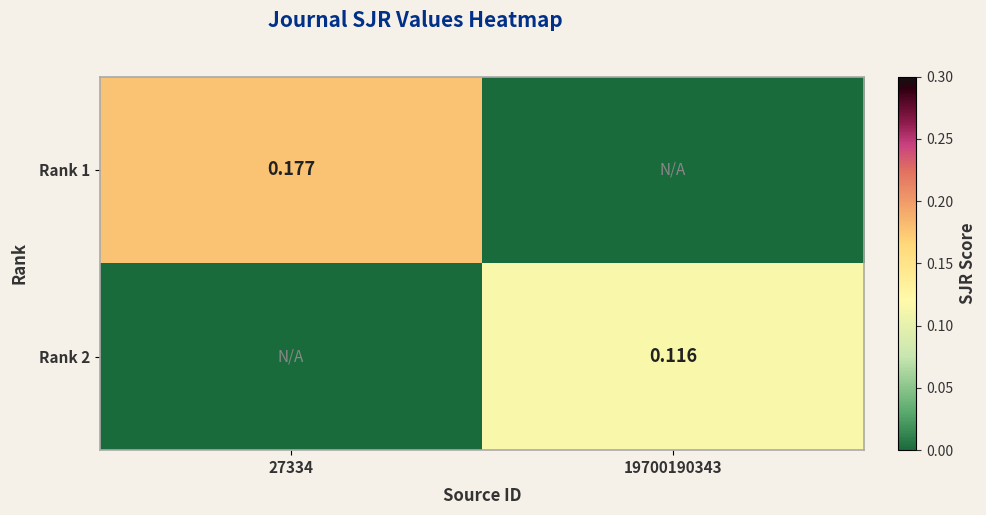

Where is Rank 2 nearest to the value 0?

27334